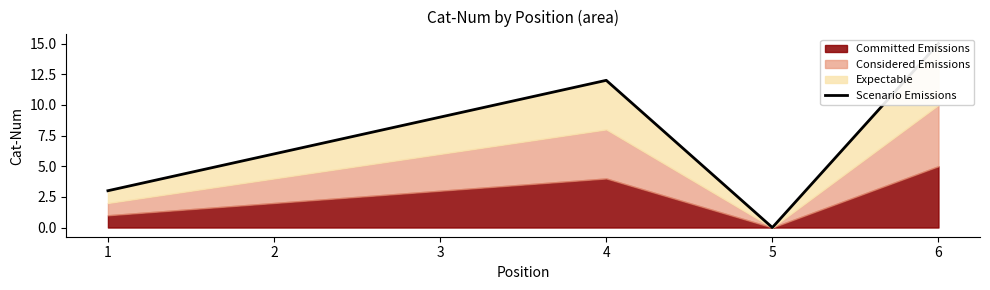

True or false: the data shows 6 at 2.

True